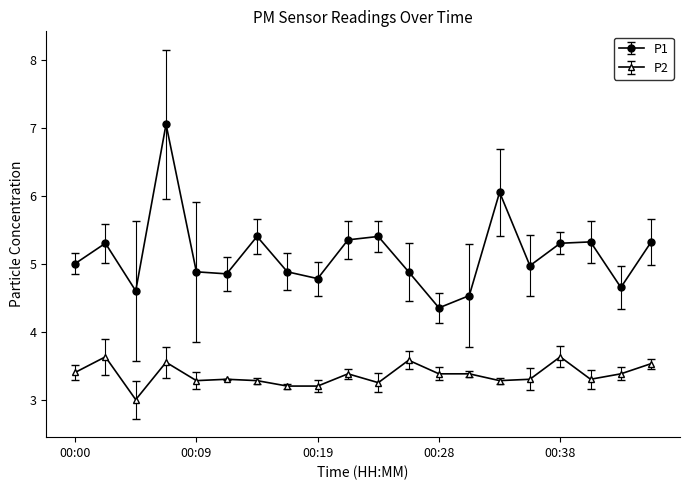

Rank the series by their maximum value, from lowest to highest.

P2, P1